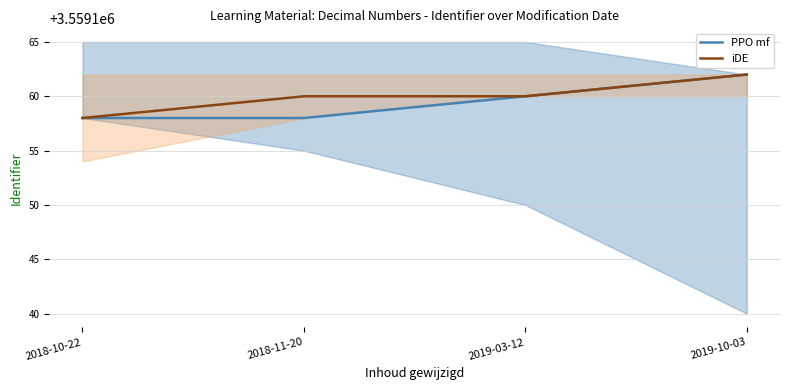

What is the sum of the iDE values at 2018-11-20 and 2019-10-03?

7118322